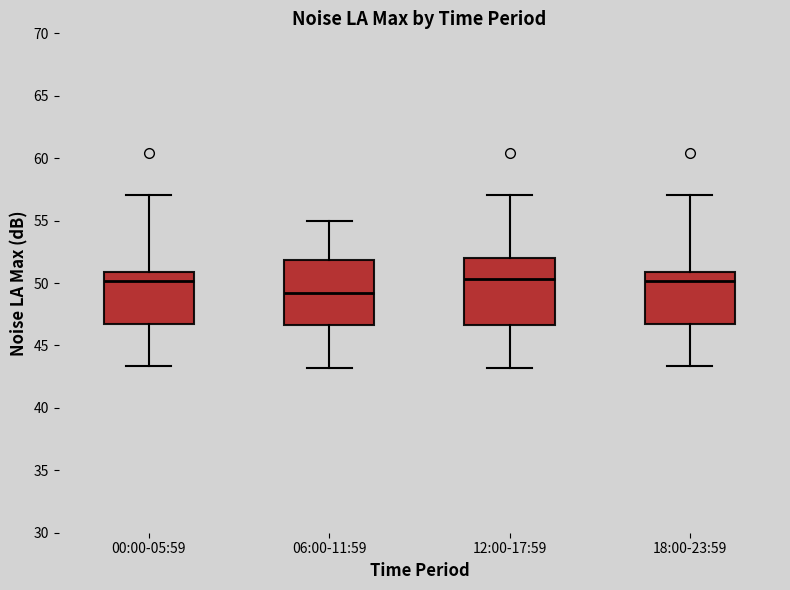

Where is the lower edge of the box for 18:00-23:59 on the y-axis? The values are not printed on the chart, so give them approximately, as read against the axis.

46.5